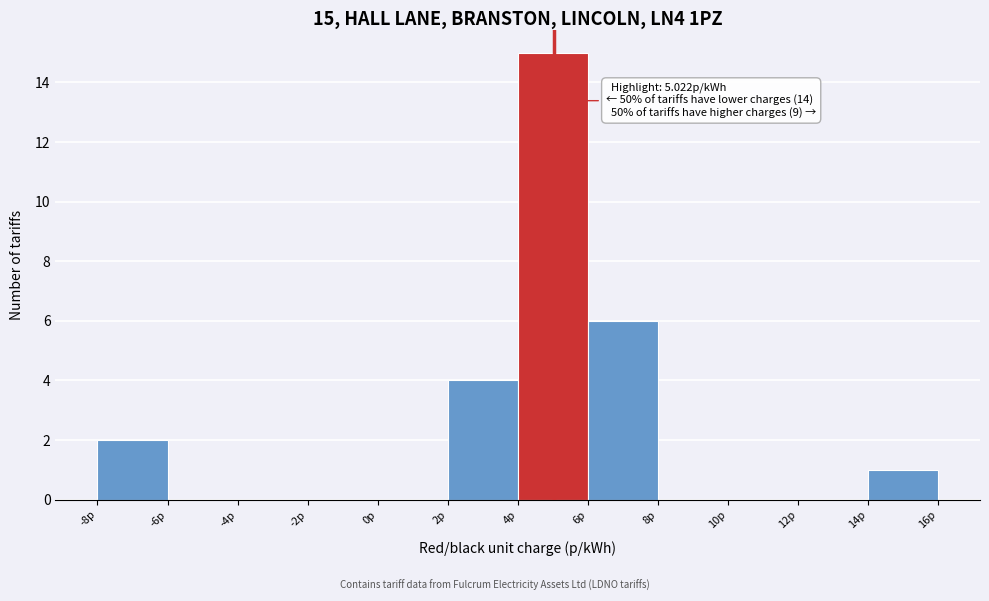

Over which range of the x-axis is the bar tallest?

4 to 6